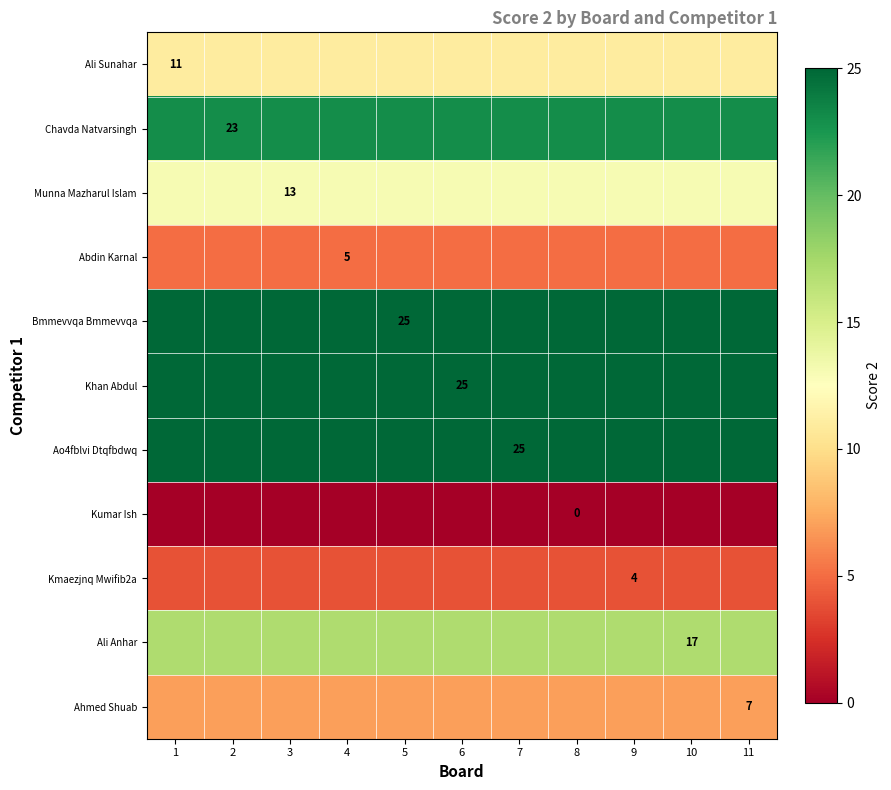

True or false: Ali Anhar has a value of 10 at 1.

False